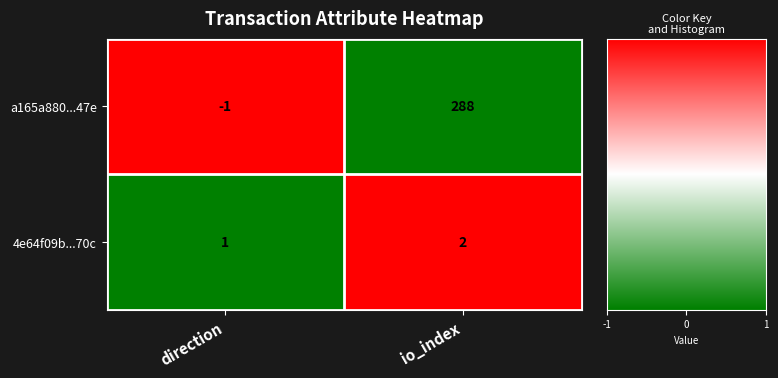

Reading left to right, transcribe all the data shown in this chart.

a165a880...47e: direction=-1	io_index=288
4e64f09b...70c: direction=1	io_index=2